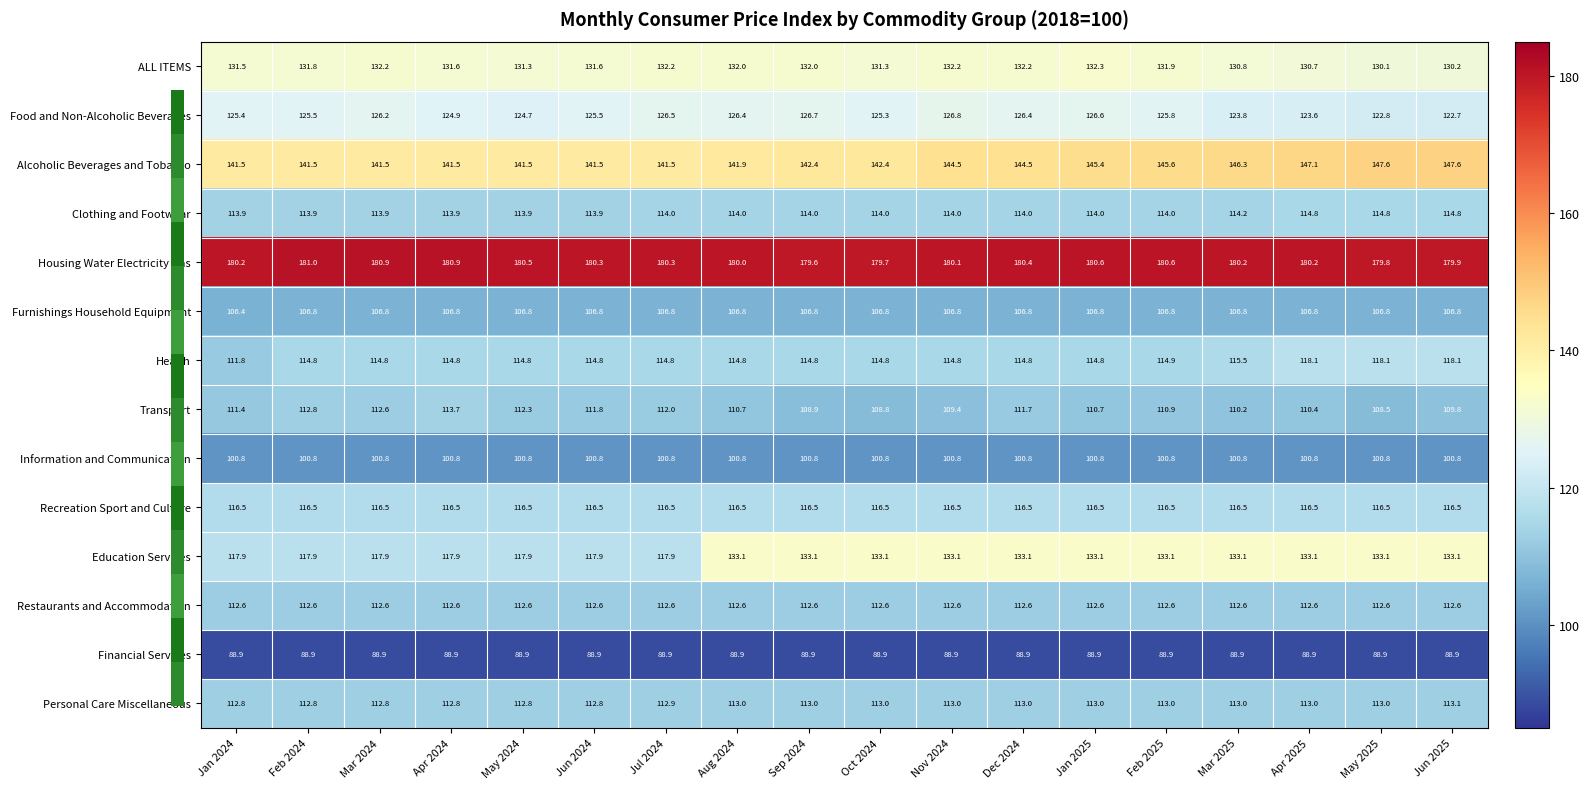

What is the sum of all Personal Care Miscellaneous values?

2032.8